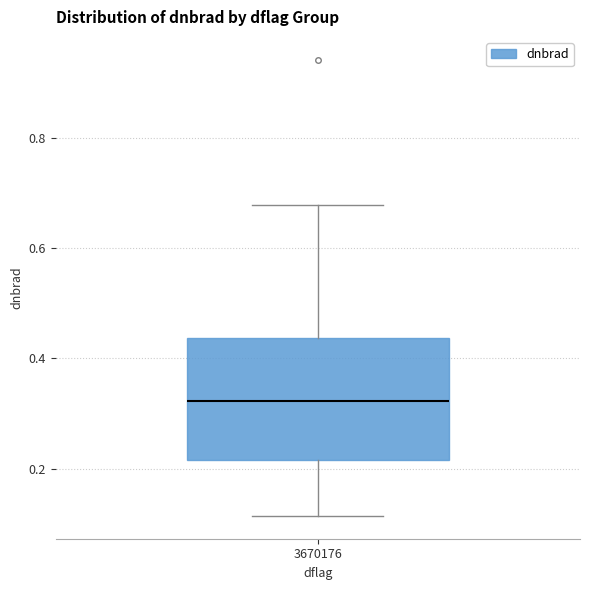

Read this box plot against the y-axis: the position of the median line, the range covered by the box, and the ends of both whiskers. The values are not printed on the chart, so give them approximately, as read against the axis.

median 0.32, box 0.22 to 0.44, whiskers 0.12 to 0.68